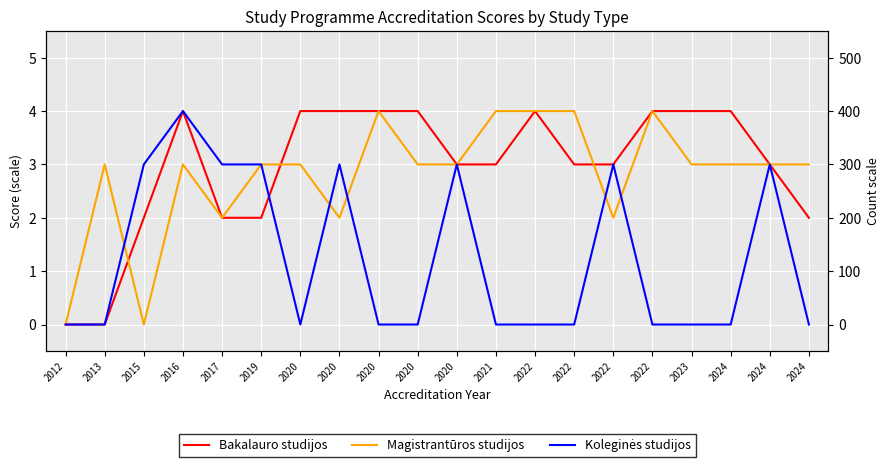

What is the difference between the maximum and minimum values in the Koleginės studijos series?

4